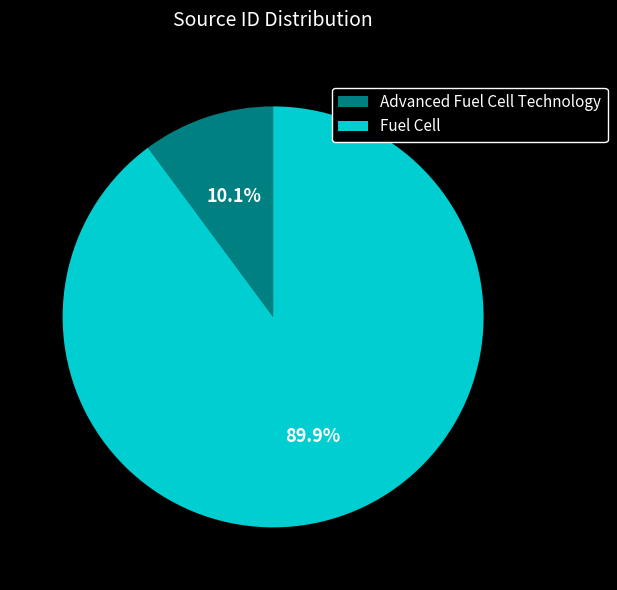

How much of the chart is everything except Fuel Cell?

10.1%